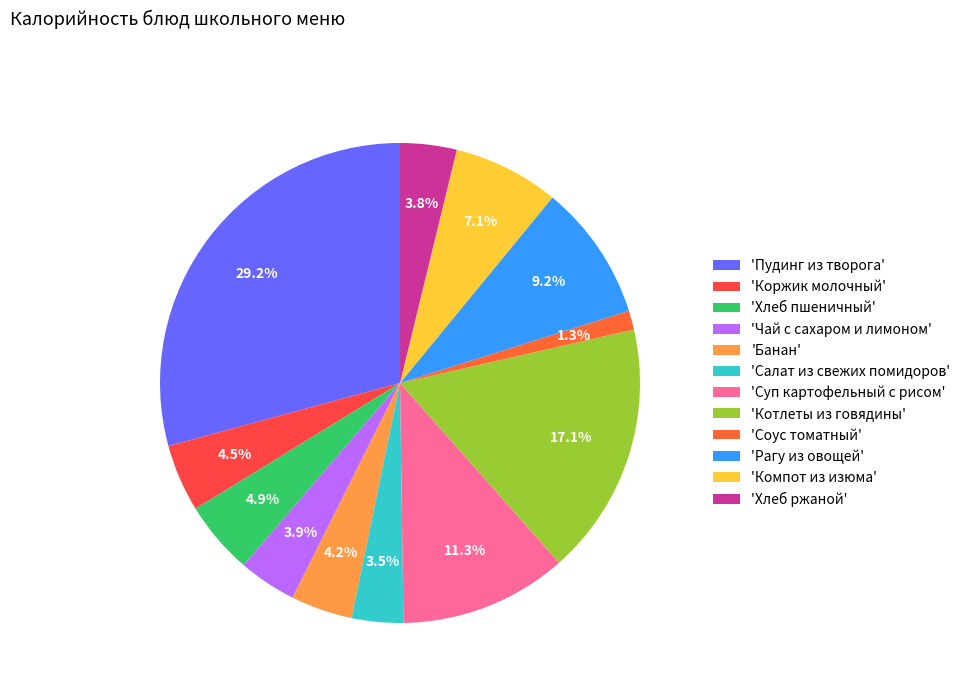

To the nearest percent, what is the average slice percentage?

8%